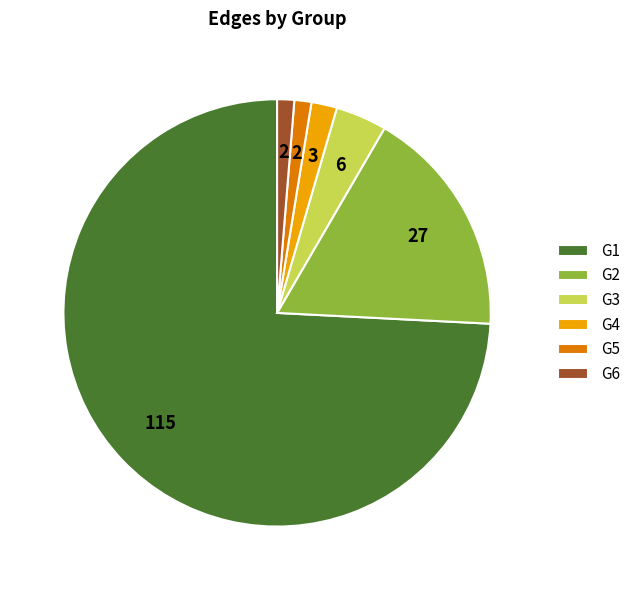

Count the number of slices in the pie.

6